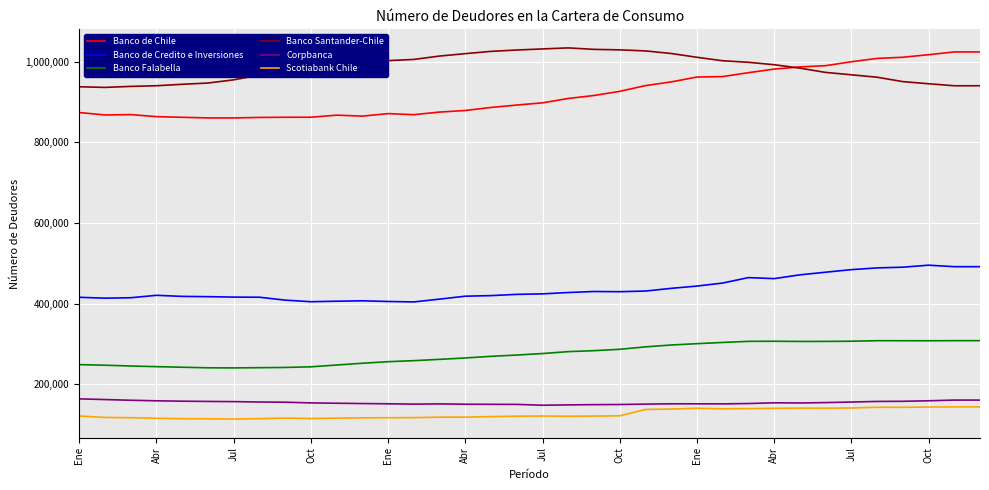

Which series has the largest range (max minus min)?

Banco de Chile